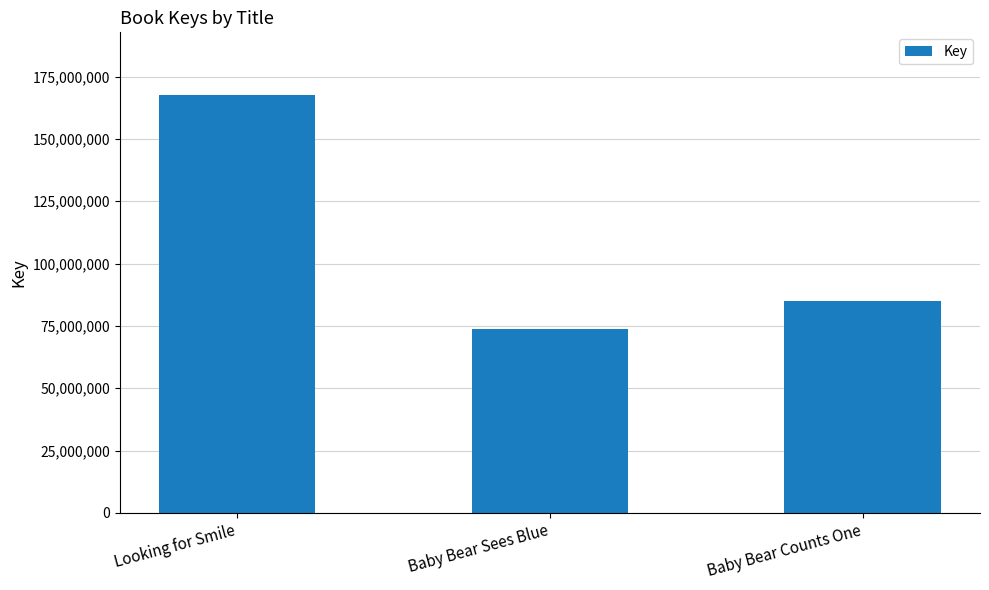

What is the smallest value displayed?

73609072